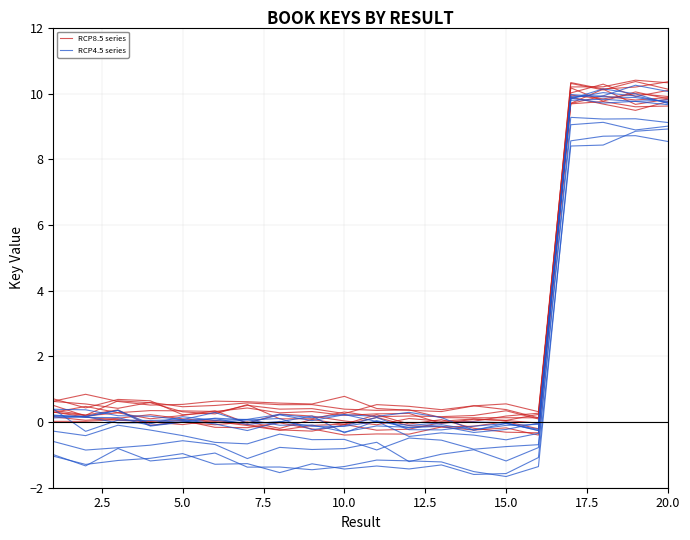

The RCP4.5 series series shows 13.8 at 16. True or false?

False